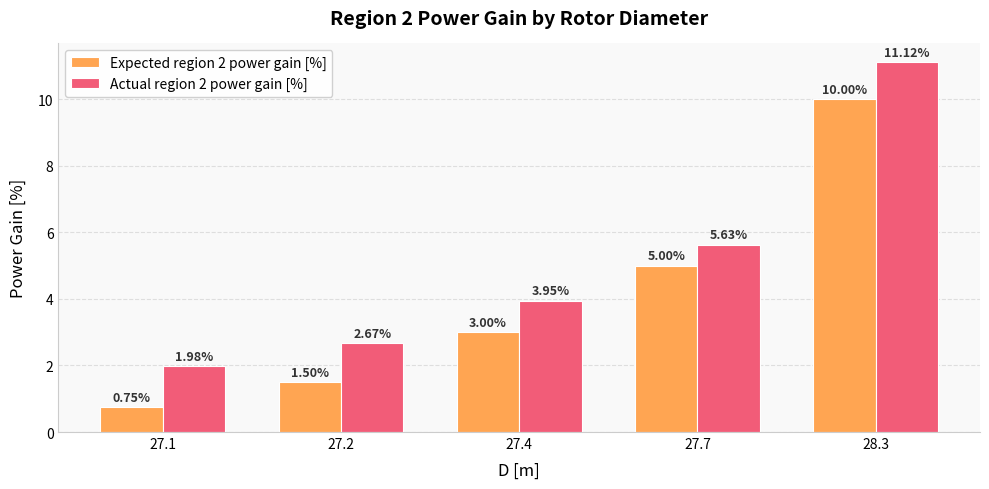

Which series has the largest range (max minus min)?

Expected region 2 power gain [%]